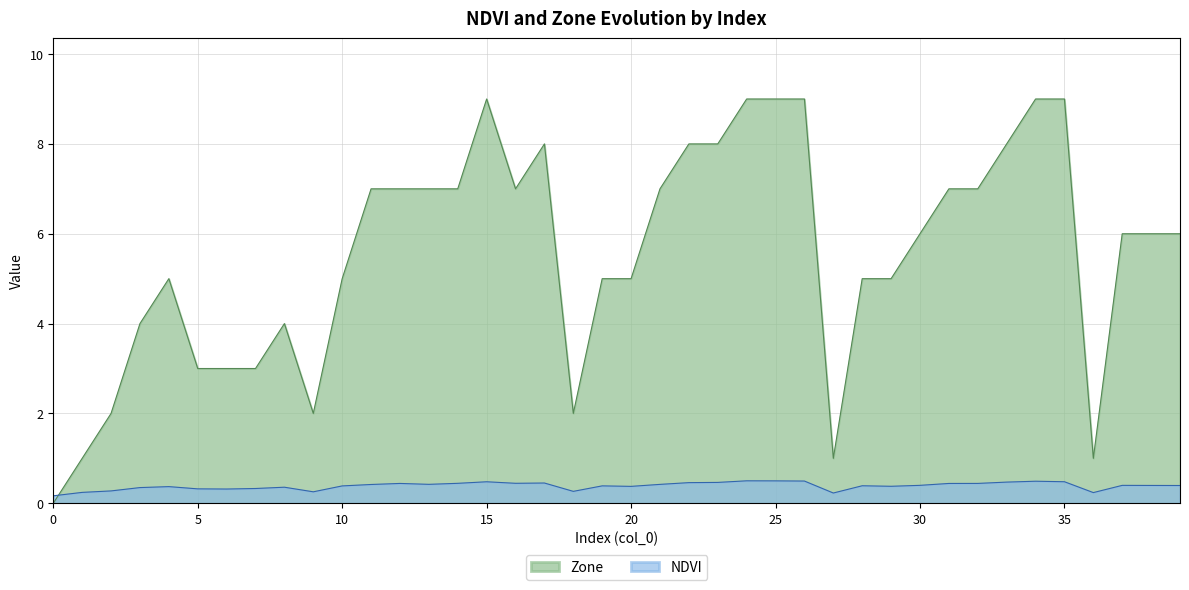

After their last crossing, which series has the higher values: Zone or NDVI?

Zone